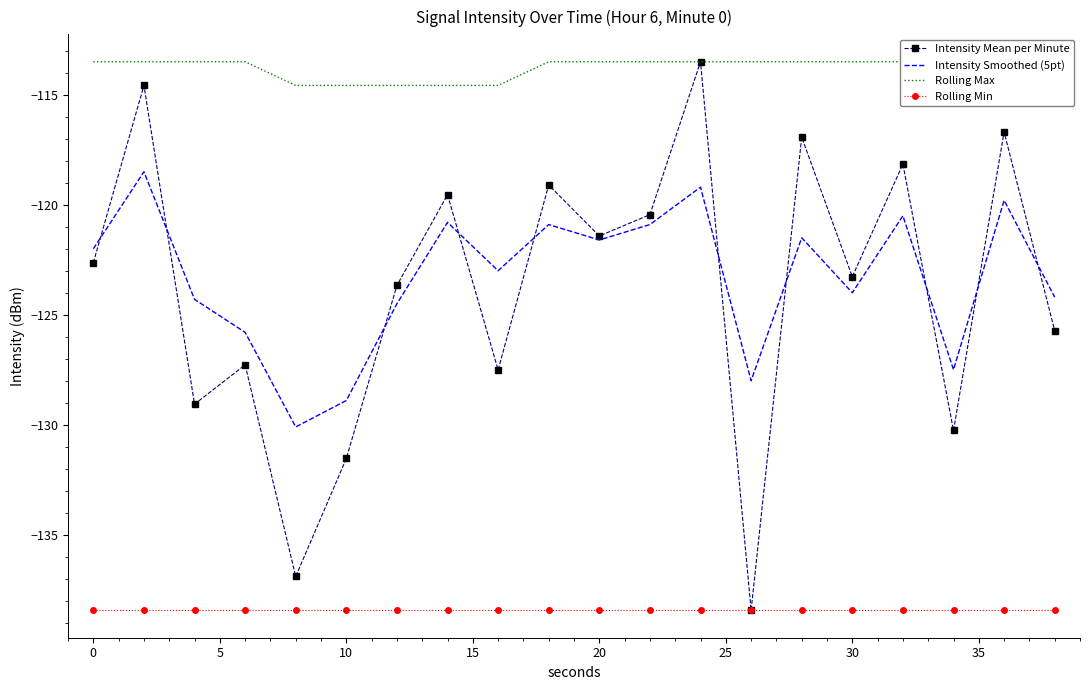

True or false: Rolling Min and Intensity Smoothed (5pt) intersect in this chart.

False